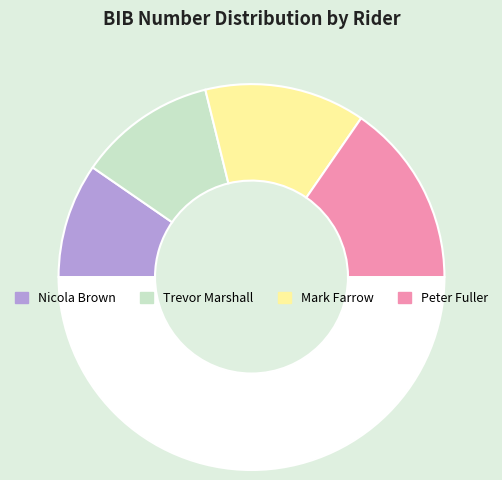

How many slices are in this pie chart?

5